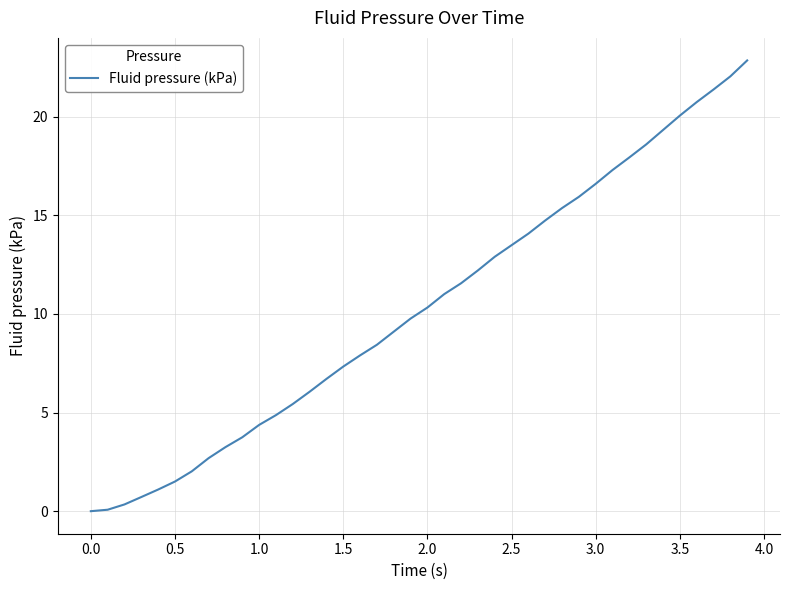

What is the greatest value displayed?

22.8